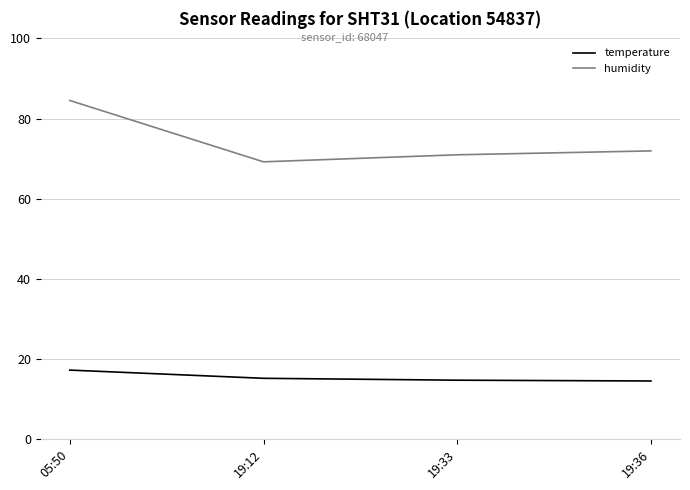

True or false: temperature and humidity cross at least once.

False